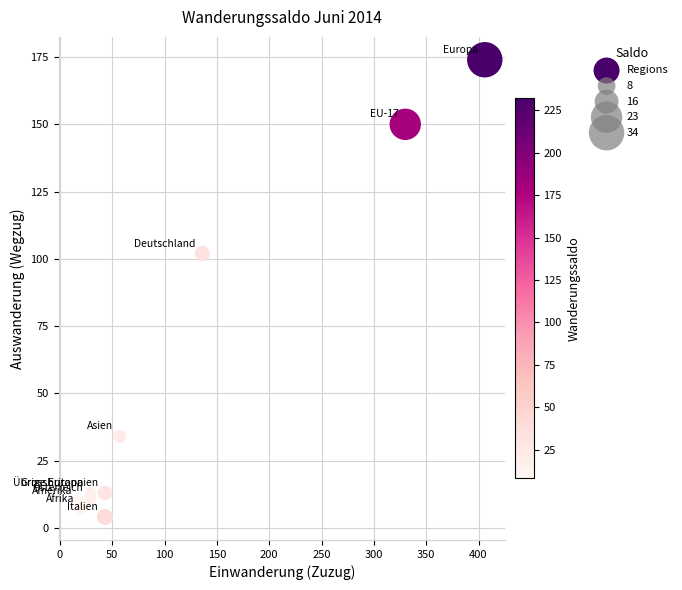

What is the average X value?

111